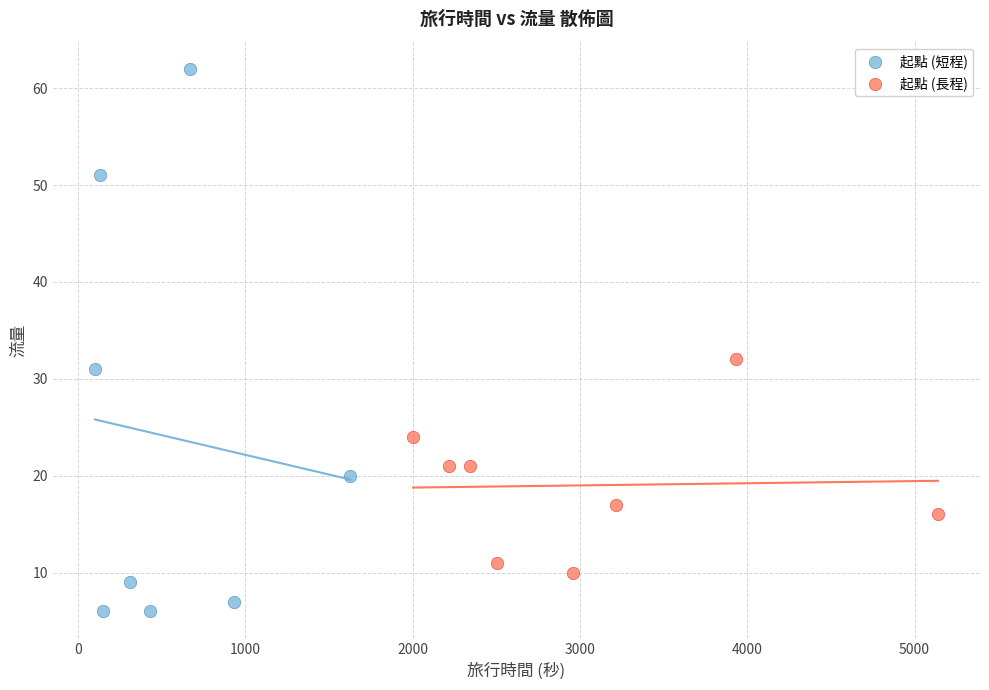

Which series reaches the maximum Y coordinate?

起點 (短程)